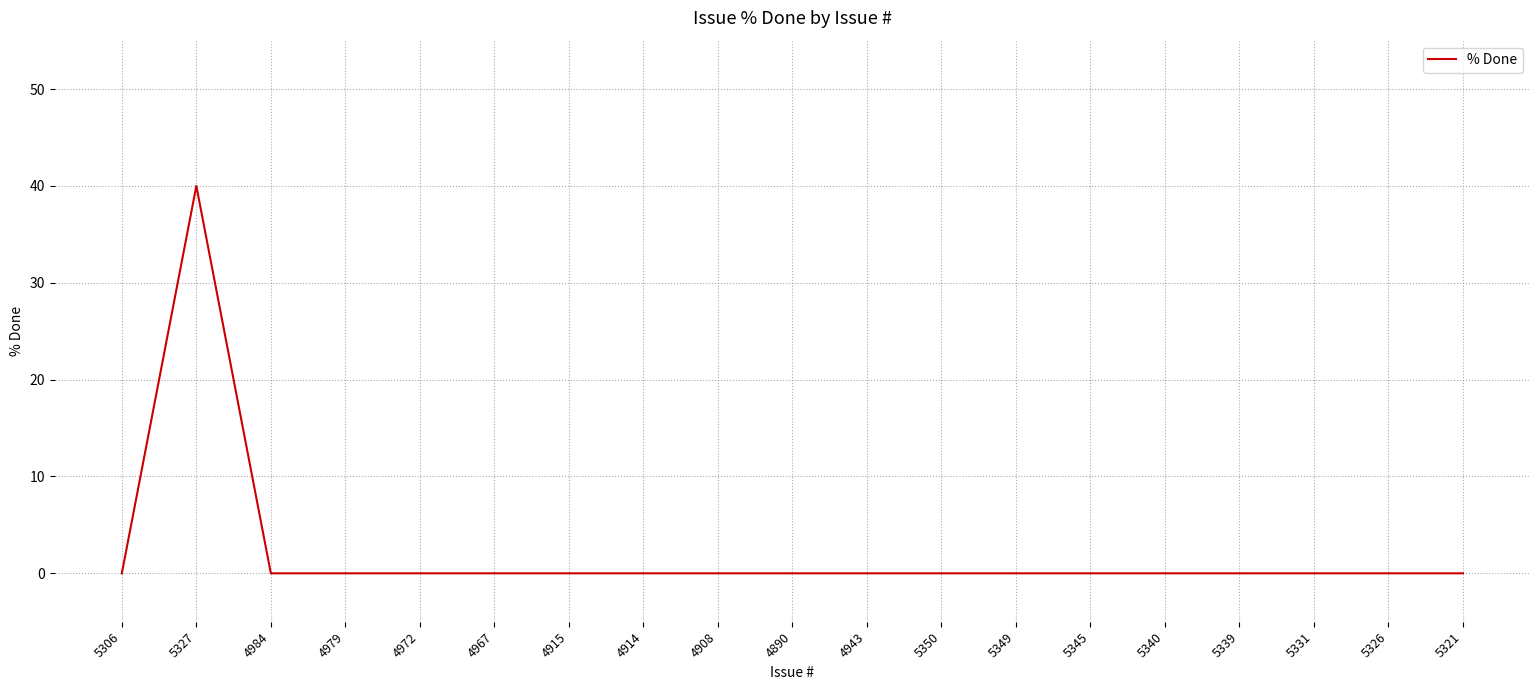

Is it true that the value at 5321 is -16?

False